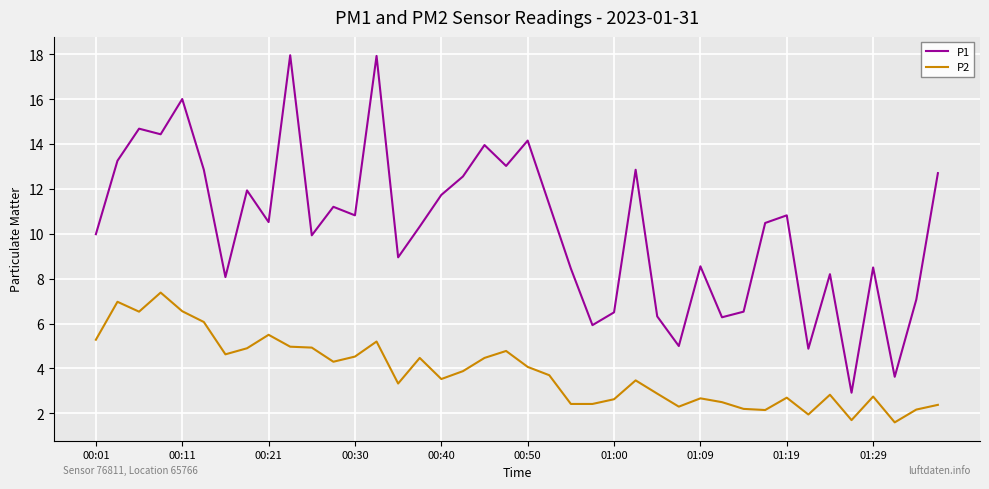

In P1, how many points are lower than both neighbors (excluding endpoints)?

13